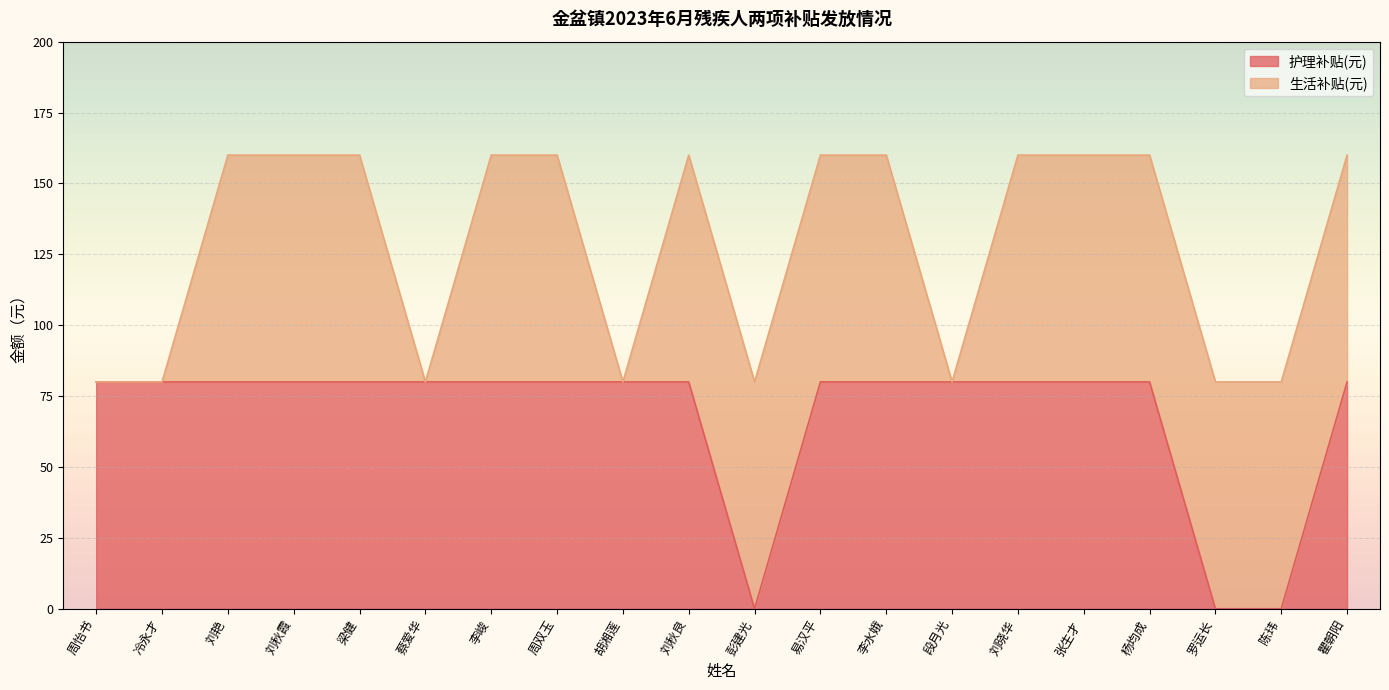

List the labels in order of value, smallest first.

彭建光, 罗运长, 陈玮, 周怡书, 冷永才, 刘艳, 刘秋霞, 梁健, 蔡爱华, 李峻, 周双玉, 胡湘莲, 刘秋良, 易汉平, 李水娥, 段月光, 刘晓华, 张生才, 杨均成, 瞿朝阳